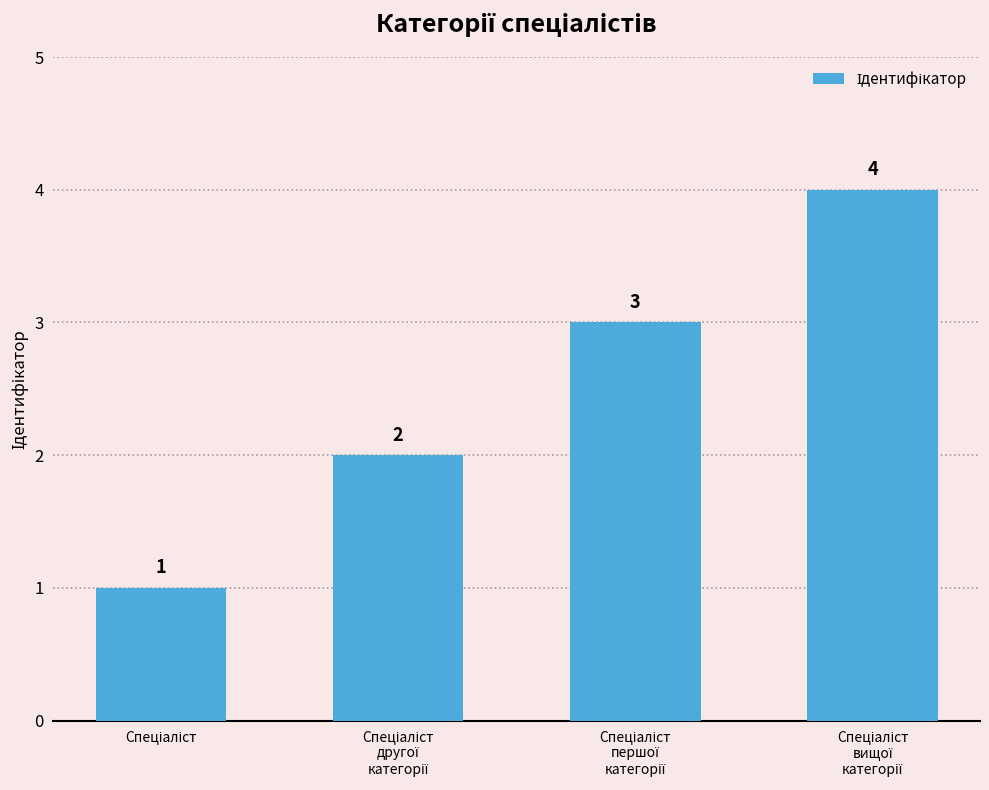

What is the value of the 3rd bar from the left?

3